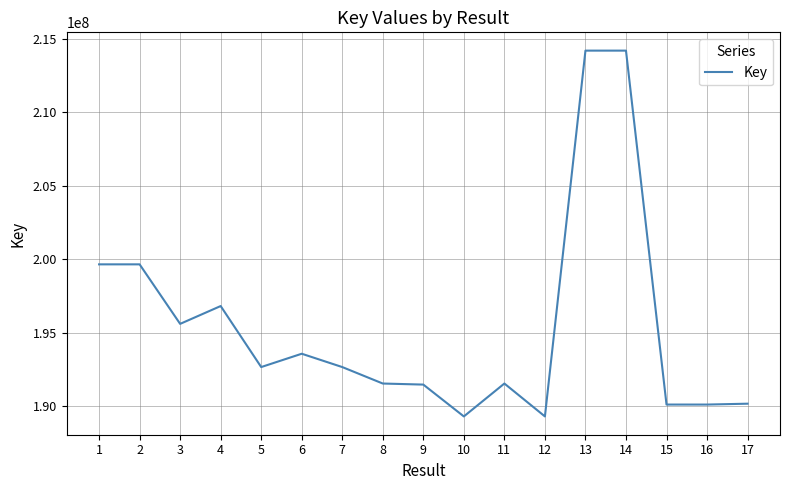

Read the value at 13, to the nearest 100.

214194600